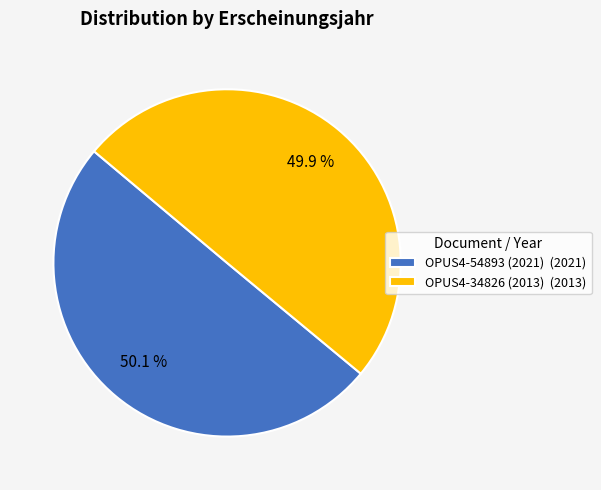

What is the ratio of the value at OPUS4-54893 (2021) (2021) to the value at OPUS4-34826 (2013) (2013)?

1.0